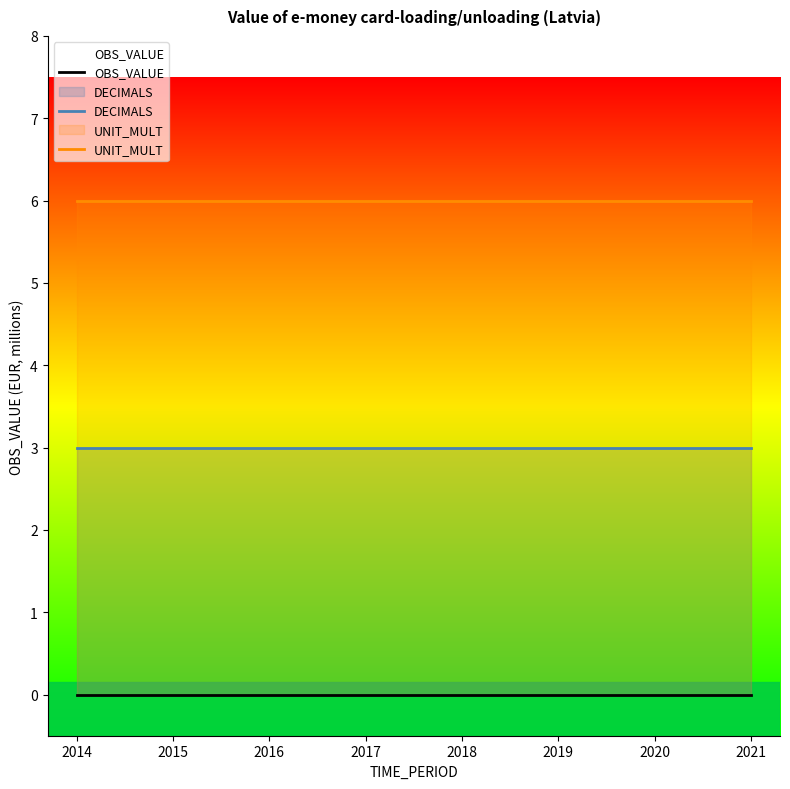

List the series in order of their overall mean, lowest first.

OBS_VALUE, DECIMALS, UNIT_MULT